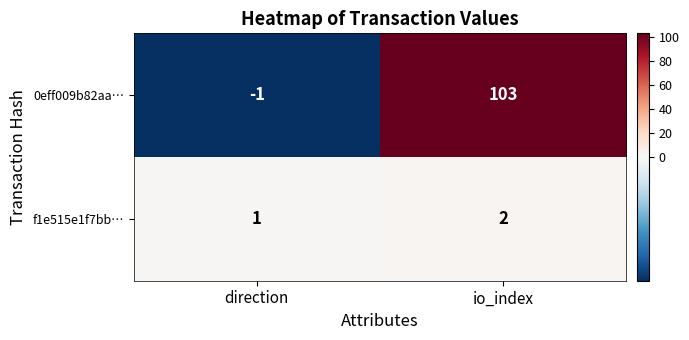

Reading left to right, what are all the values shown in this chart?

0eff009b82aa…: direction=-1	io_index=103
f1e515e1f7bb…: direction=1	io_index=2